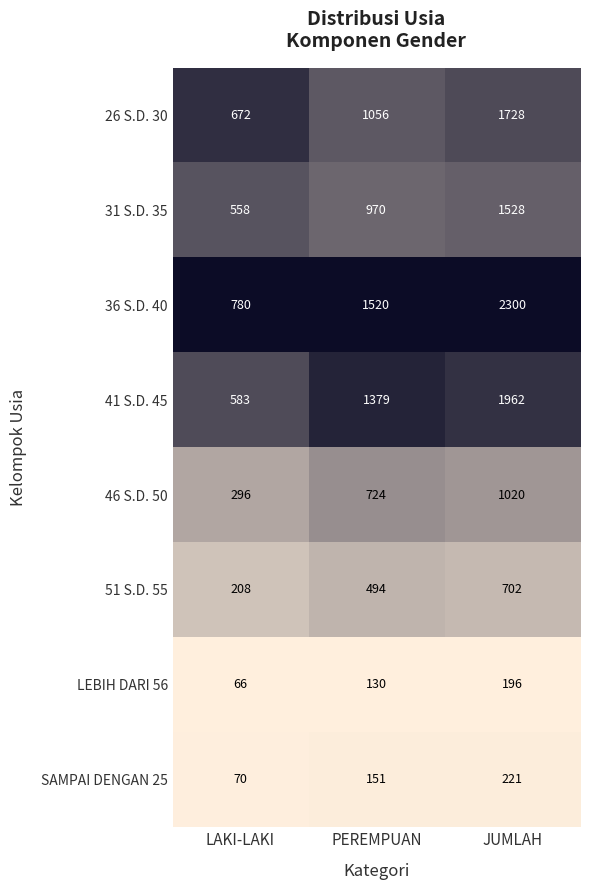

The value of 41 S.D. 45 at JUMLAH is 3321. True or false?

False